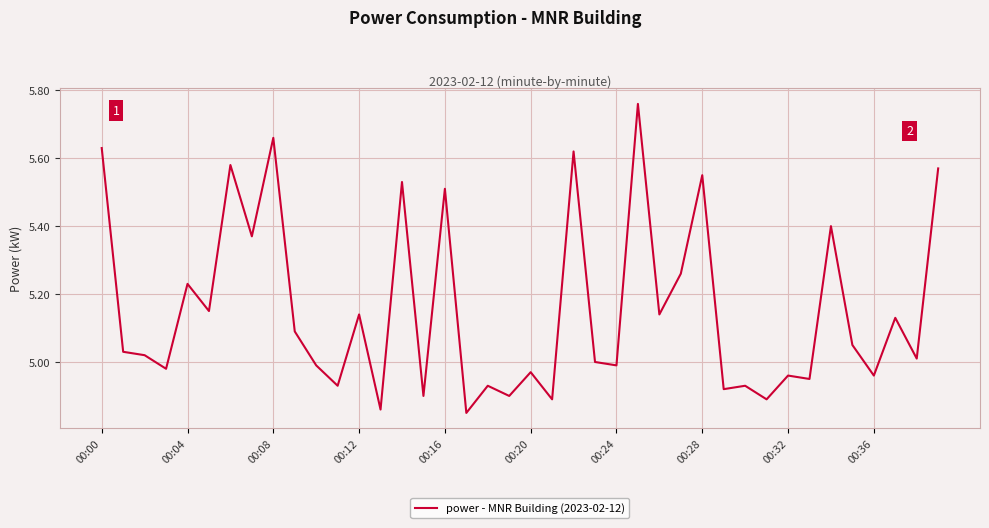

How many interior local peaks (higher than both neighbors) does the data have?

15